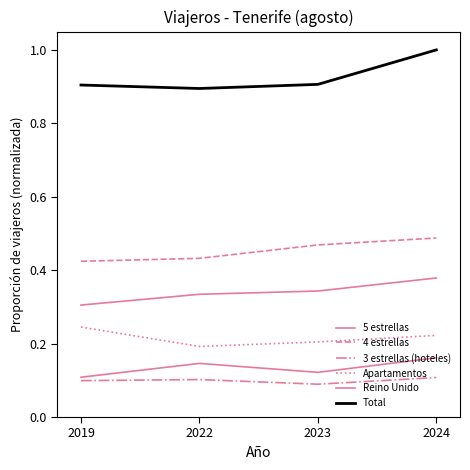

How many categories are shown in the chart?

4